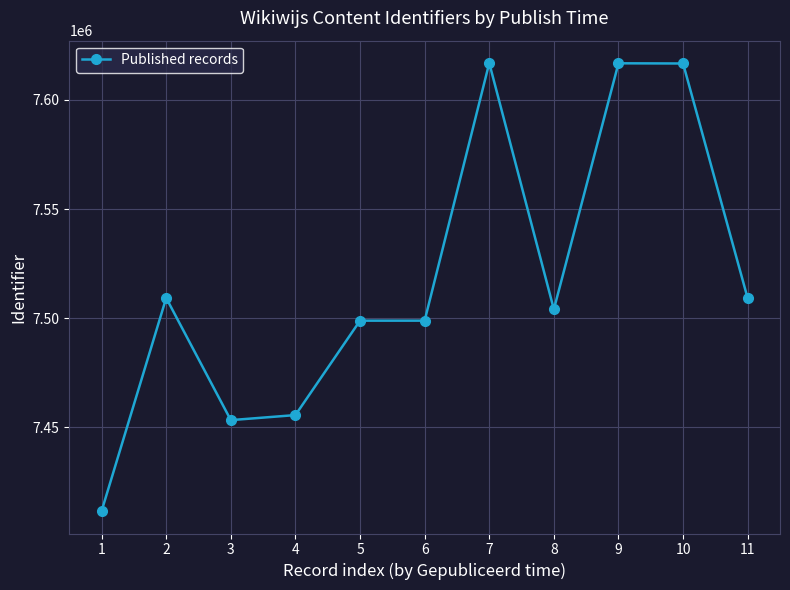

What is the value of the 2nd point from the left?

7509257